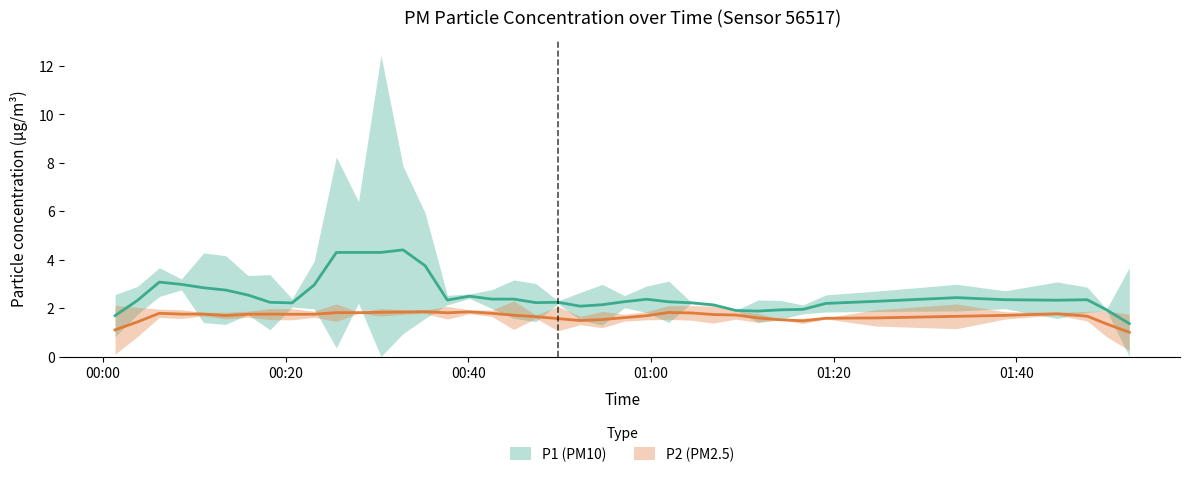

What is the difference between the P2 values at 6 and 8?

0.1